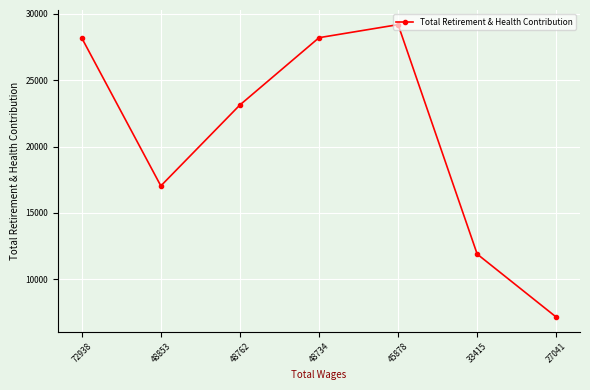

Is it true that the value at 27041 is 7156?

True